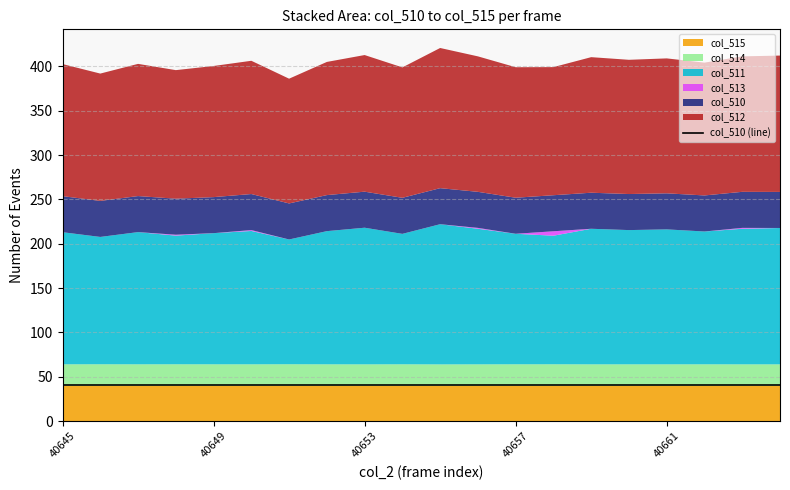

What is the lowest value of the col_510 (line) series?

40.6